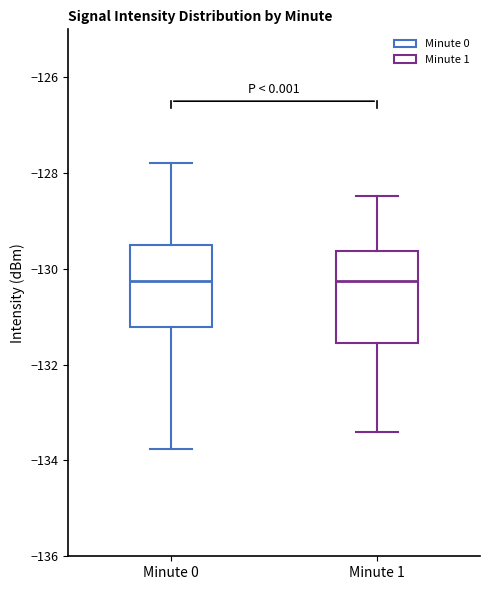

Reading left to right, transcribe this box plot: for each box, give where its median line is, the range the box spans, and where its two whiskers end, as read against the y-axis. The values are not printed on the chart, so give them approximately, as read against the axis.

Minute 0: median -130.2, box -131.2 to -129.6, whiskers -133.8 to -127.8
Minute 1: median -130.2, box -131.6 to -129.6, whiskers -133.4 to -128.4